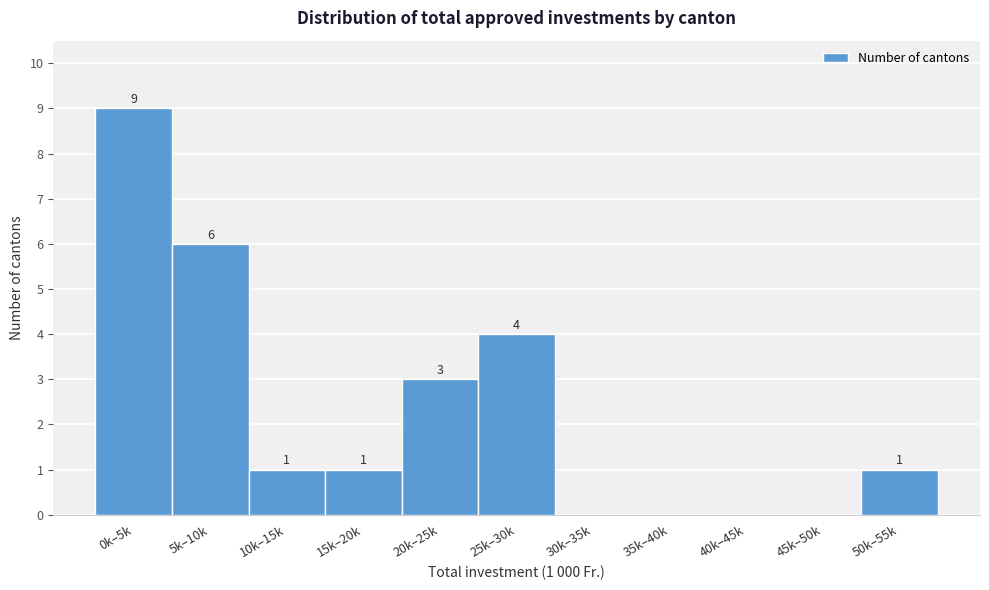

Reading right to left, extract all data points from this chart.

50k–55k=1	45k–50k=0	40k–45k=0	35k–40k=0	30k–35k=0	25k–30k=4	20k–25k=3	15k–20k=1	10k–15k=1	5k–10k=6	0k–5k=9